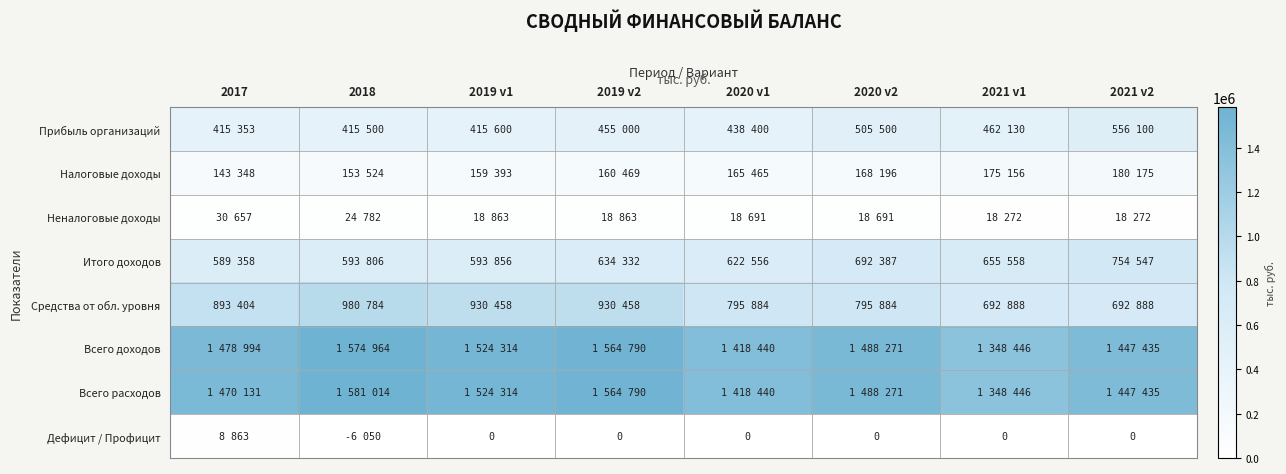

The Дефицит / Профицит series shows -3197 at 2019 v1. True or false?

False